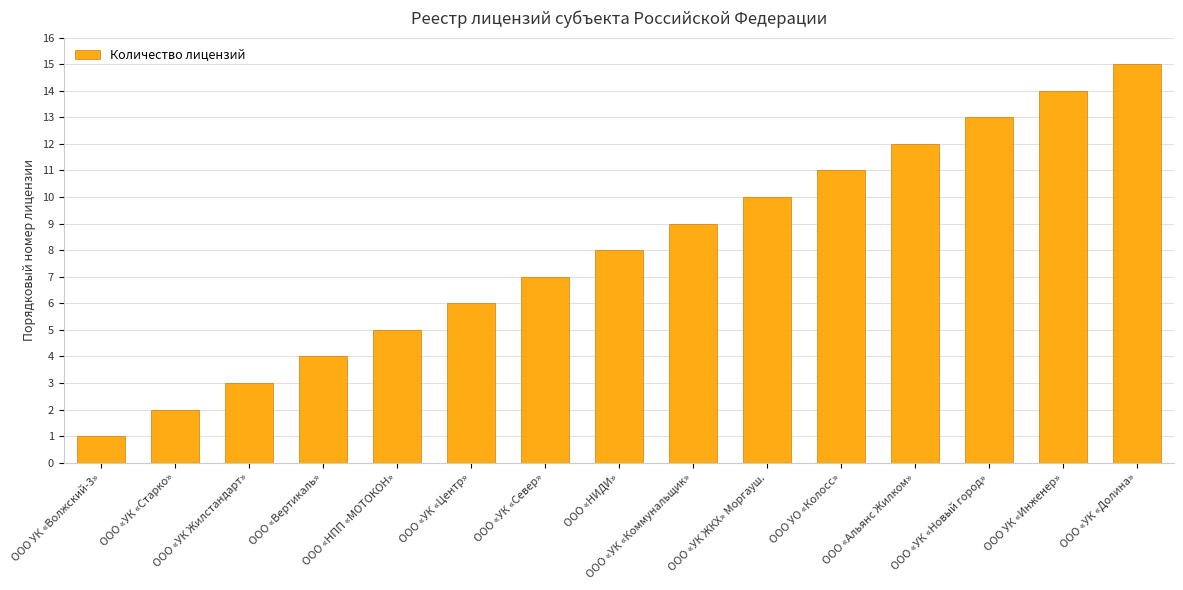

Reading left to right, extract all data points from this chart.

ООО УК «Волжский-3»=1	ООО «УК «Старко»=2	ООО «УК Жилстандарт»=3	ООО «Вертикаль»=4	ООО «НПП «МОТОКОН»=5	ООО «УК «Центр»=6	ООО «УК «Север»=7	ООО «НИДИ»=8	ООО «УК «Коммунальщик»=9	ООО «УК ЖКХ» Моргауш.=10	ООО УО «Колосс»=11	ООО «Альянс Жилком»=12	ООО «УК «Новый город»=13	ООО УК «Инженер»=14	ООО «УК «Долина»=15